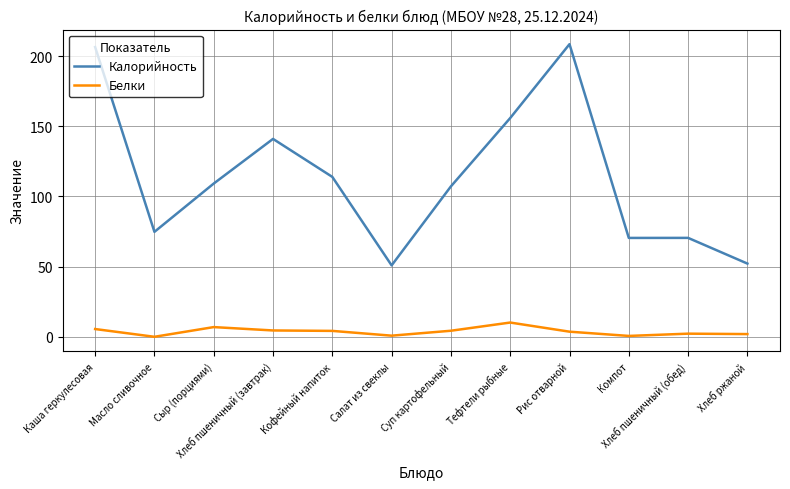

Between Кофейный напиток and Салат из свеклы, which series saw the biggest shift?

Калорийность